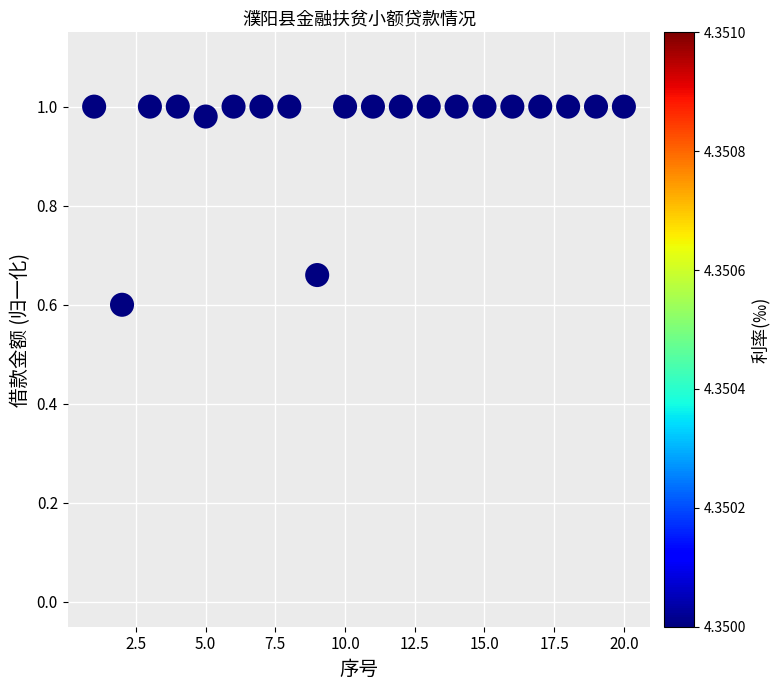

What Y value in the scatter plot is closest to 0?

0.6